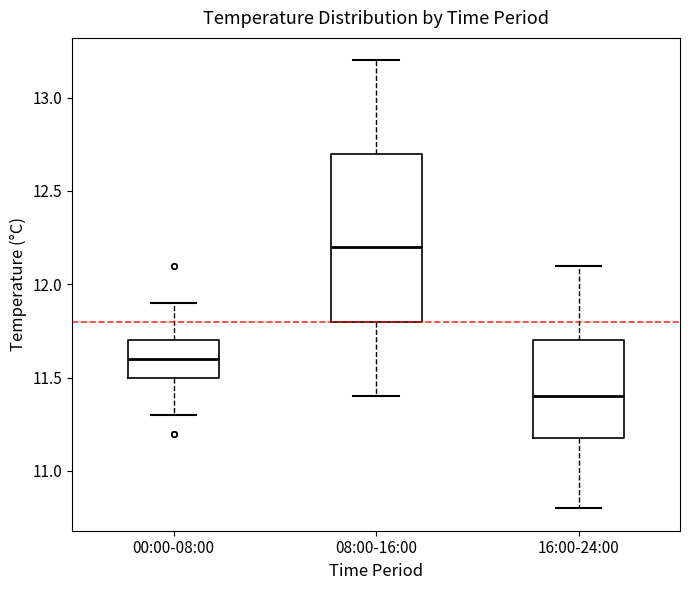

Where does the median line of the box for 00:00-08:00 sit on the y-axis? The values are not printed on the chart, so give them approximately, as read against the axis.

11.6